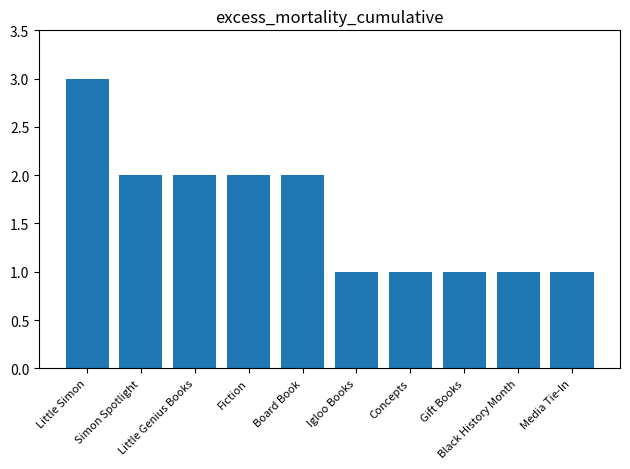

Reading left to right, extract all data points from this chart.

Little Simon=3	Simon Spotlight=2	Little Genius Books=2	Fiction=2	Board Book=2	Igloo Books=1	Concepts=1	Gift Books=1	Black History Month=1	Media Tie-In=1